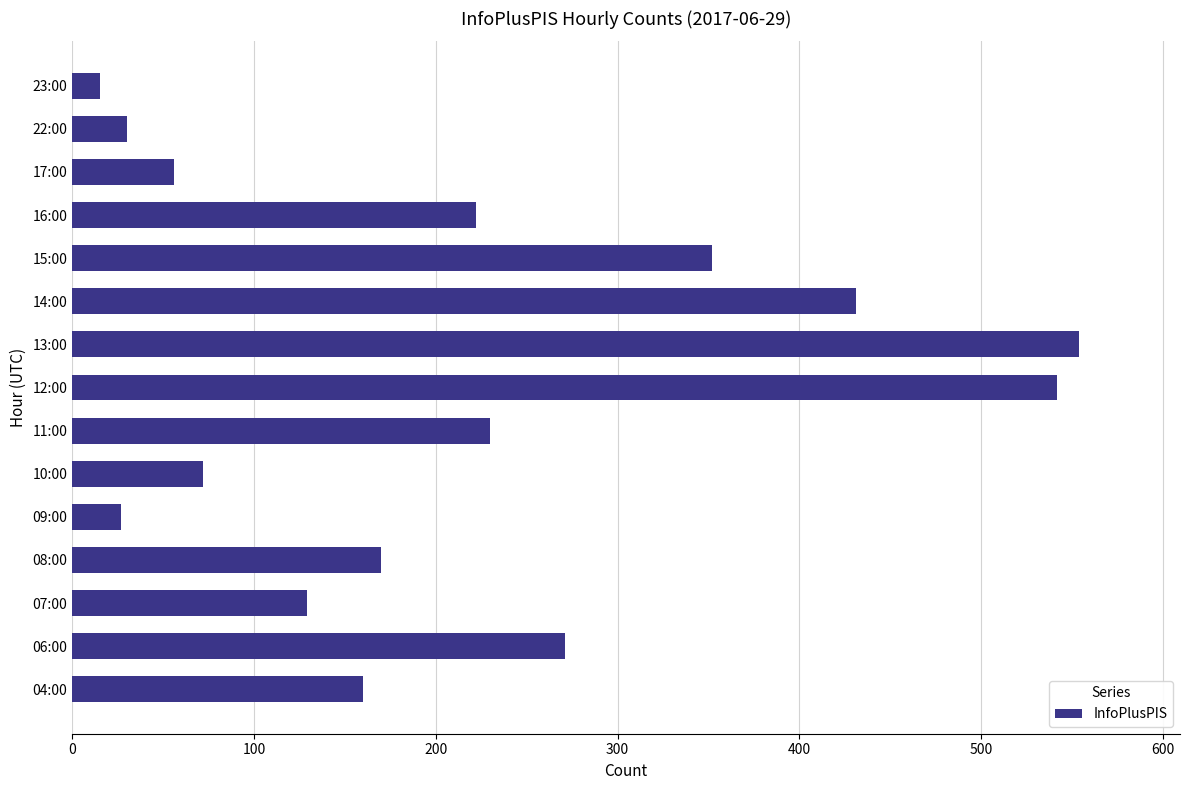

Where is the data nearest to the value 284?

06:00